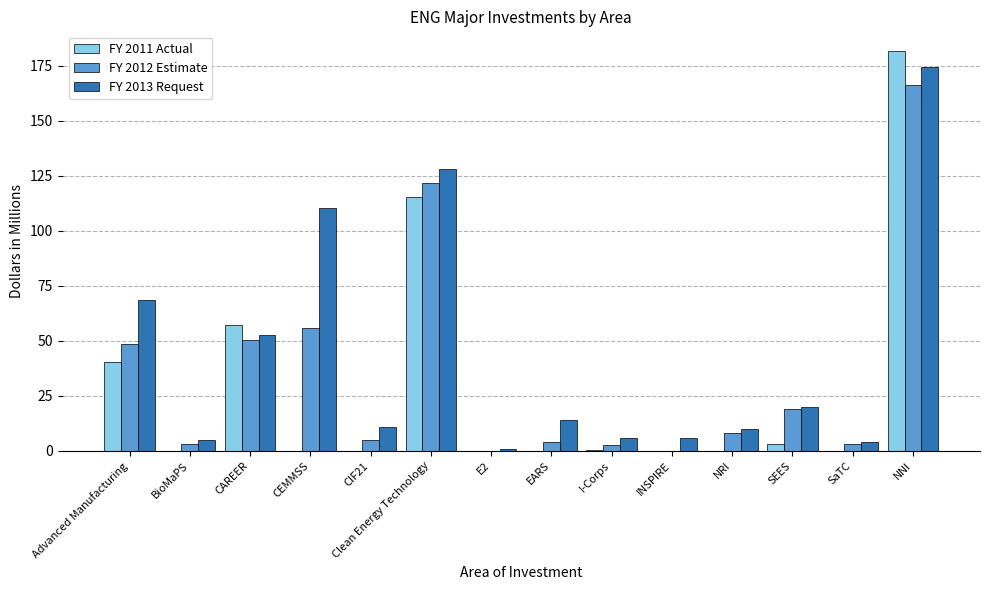

What is the maximum value for FY 2012 Estimate?

166.4